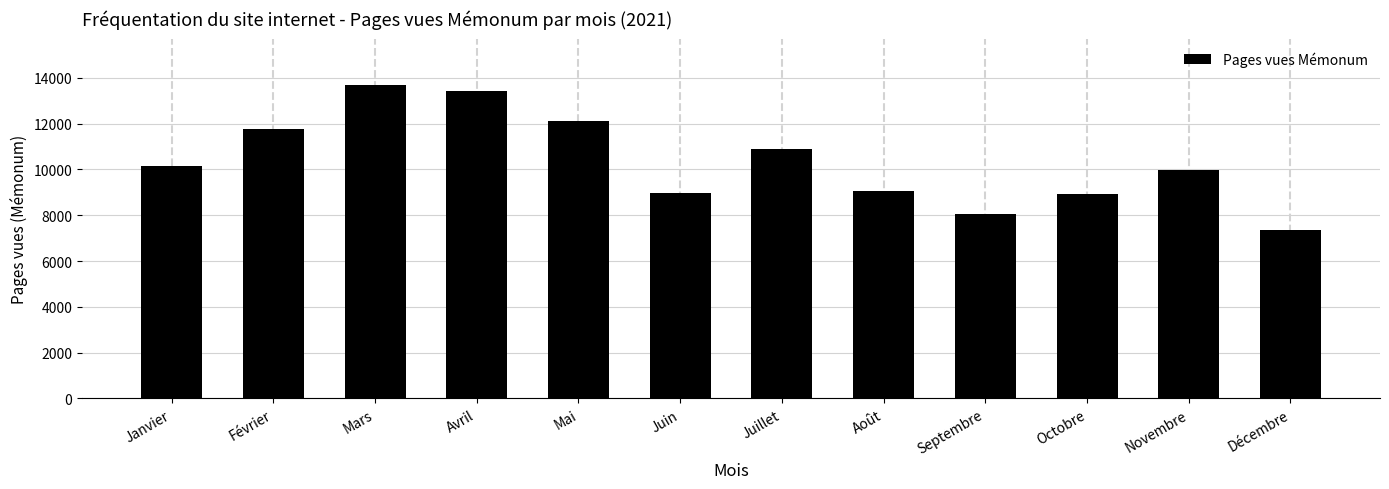

What is the difference between the maximum and minimum values?

6290